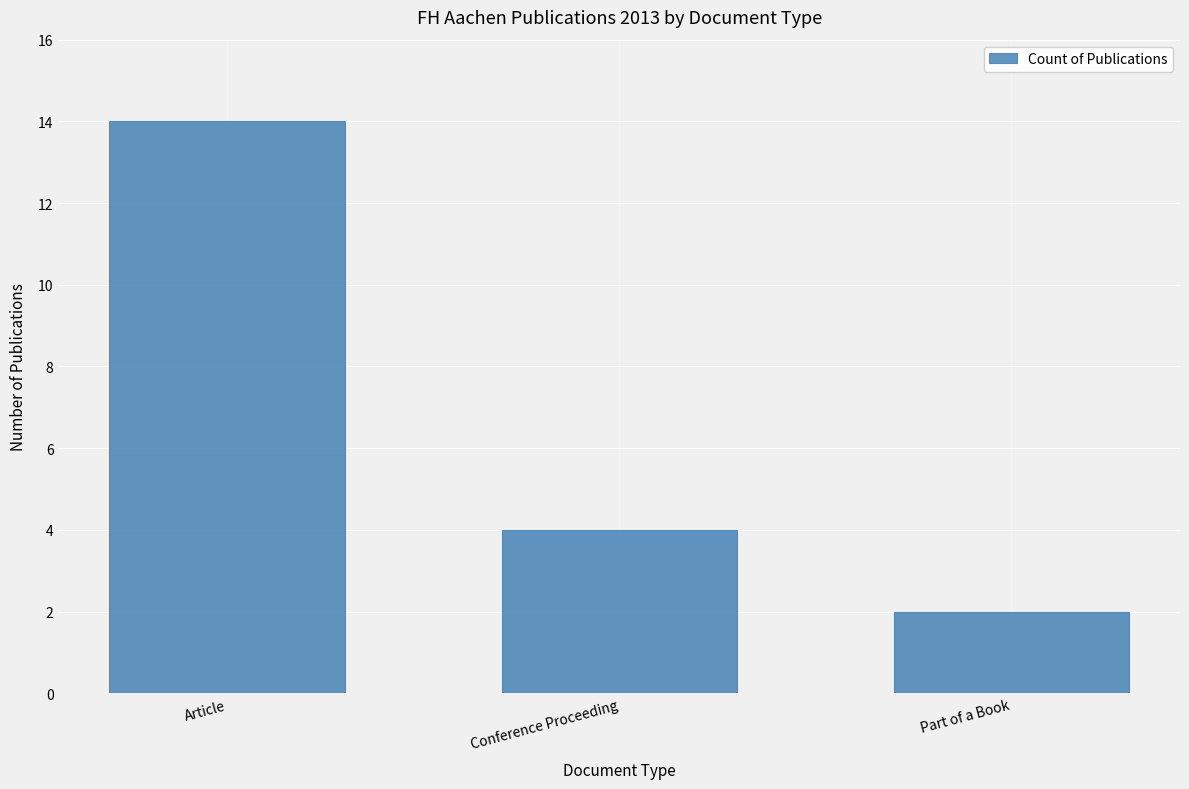

What position from the left is Part of a Book?

3